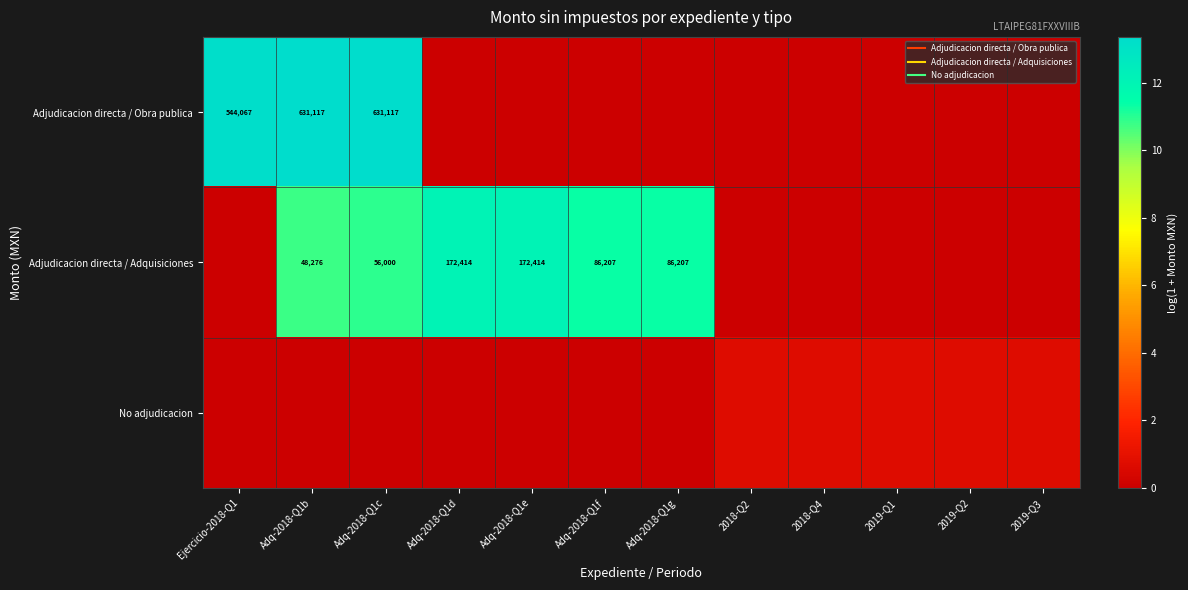

The value of Adjudicacion directa / Adquisiciones at Adq-2018-Q1c is 10.9. True or false?

True